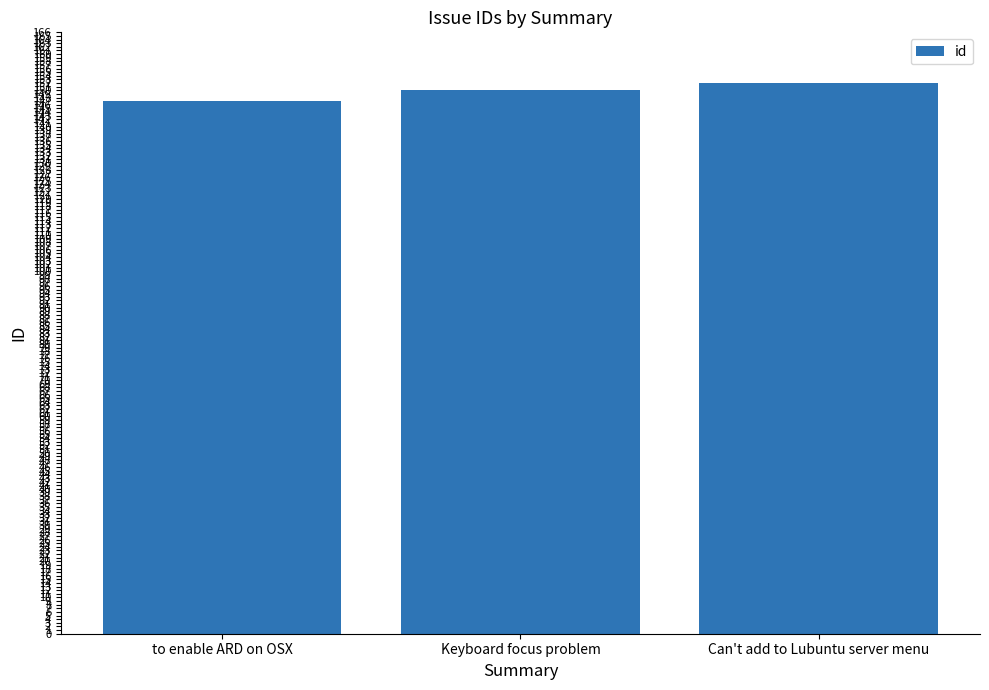

Reading right to left, list all the values displayed in this chart.

Can't add to Lubuntu server menu=152	Keyboard focus problem=150	to enable ARD on OSX=147